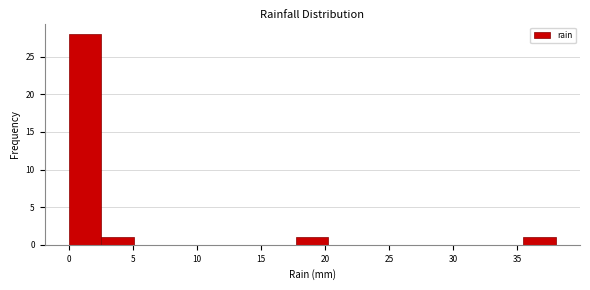

Reading left to right, transcribe this chart: for each bar, give the range it covers on the x-axis and its height. Neither the bar edges nor the heights are printed on the chart, so give them approximately, as read against the axes.

0.0 to 2.5: 28
2.5 to 5.0: 1
5.0 to 7.5: 0
7.5 to 10.0: 0
10.0 to 12.5: 0
12.5 to 15.0: 0
15.0 to 17.5: 0
17.5 to 20.5: 1
20.5 to 23.0: 0
23.0 to 25.5: 0
25.5 to 28.0: 0
28.0 to 30.5: 0
30.5 to 33.0: 0
33.0 to 35.5: 0
35.5 to 38.0: 1